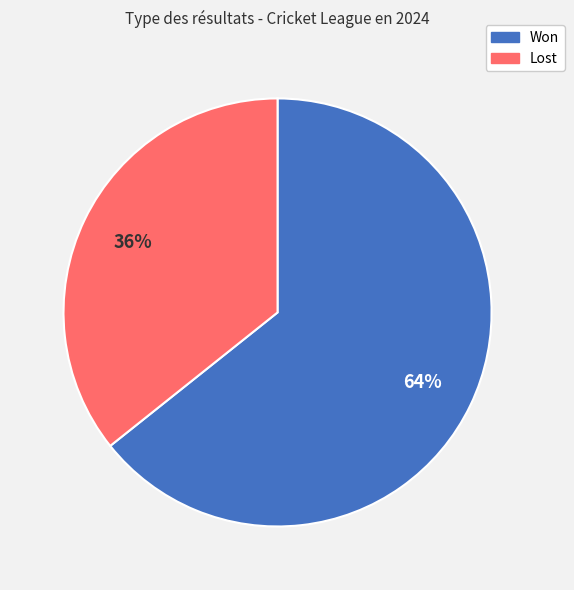

What is the ratio of the value at Lost to the value at Won?

0.6